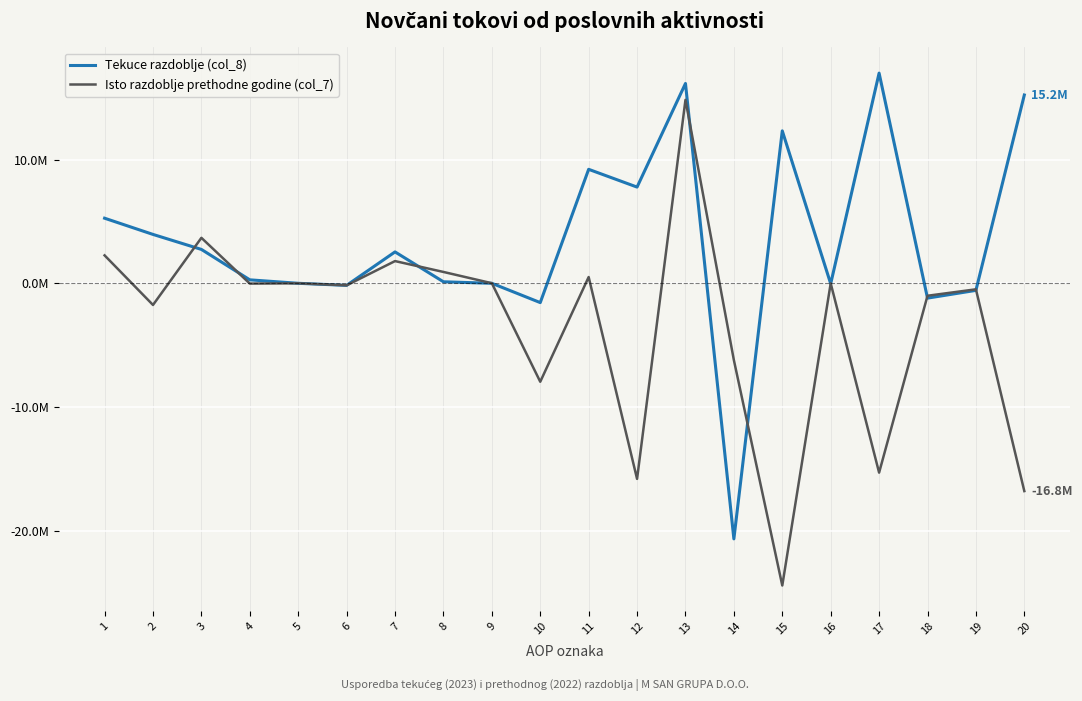

Reading left to right, list all the values displayed in this chart.

Tekuce razdoblje (col_8): 5259664	3949607	2737713	279699	0	-167306	2536797	122210	0	-1559506	9209271	7774238	16145100	-20652488	12317878	-36252	16983509	-1197719	-571833	15213957
Isto razdoblje prethodne godine (col_7): 2256790	-1750457	3674540	-24269	0	-165519	1794895	917296	7549	-7954949	506333	-15804031	14822751	-6207896	-24418886	0	-15297698	-1006686	-485942	-16790326